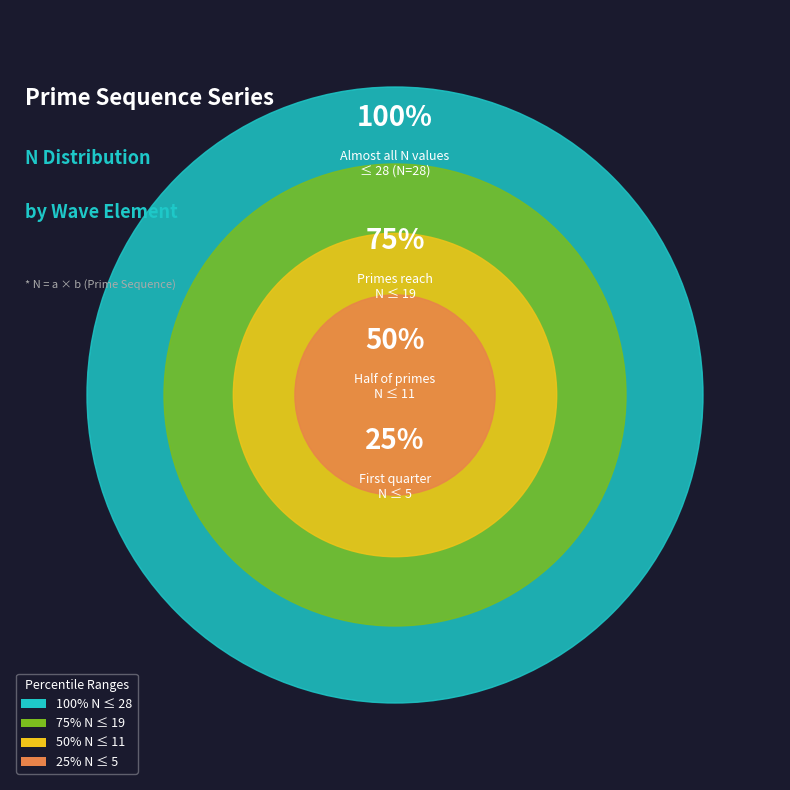

Does any single category account for the majority?

No